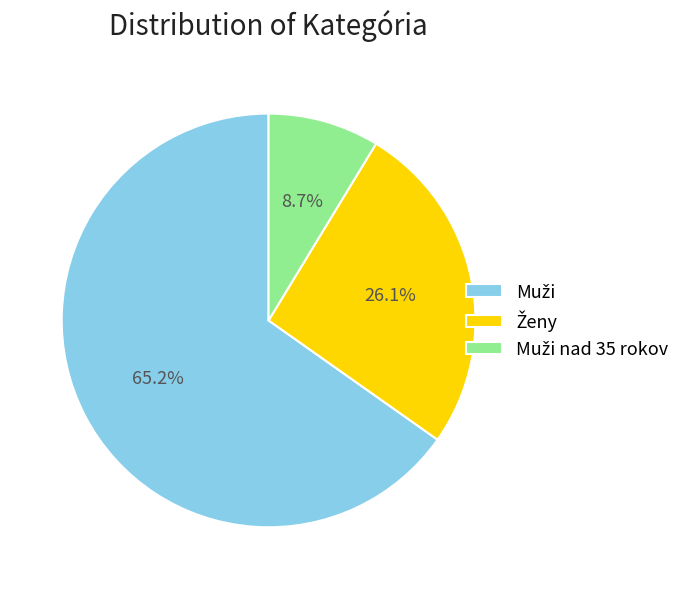

How many segments does this pie chart have?

3